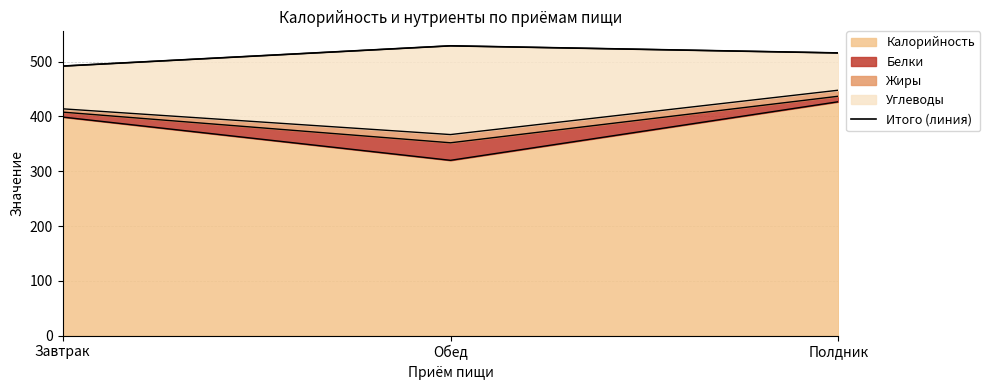

Does the chart have visible grid lines?

Yes